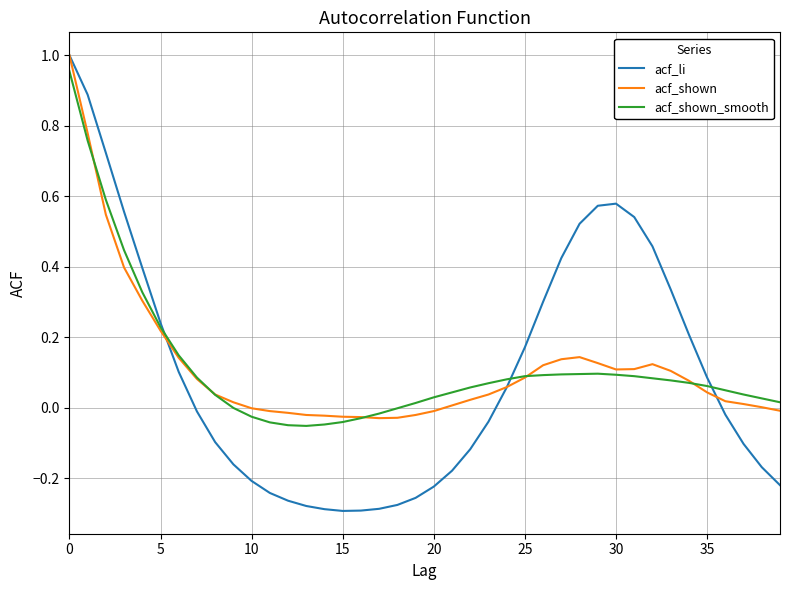

Which series has the widest spread of values?

acf_li